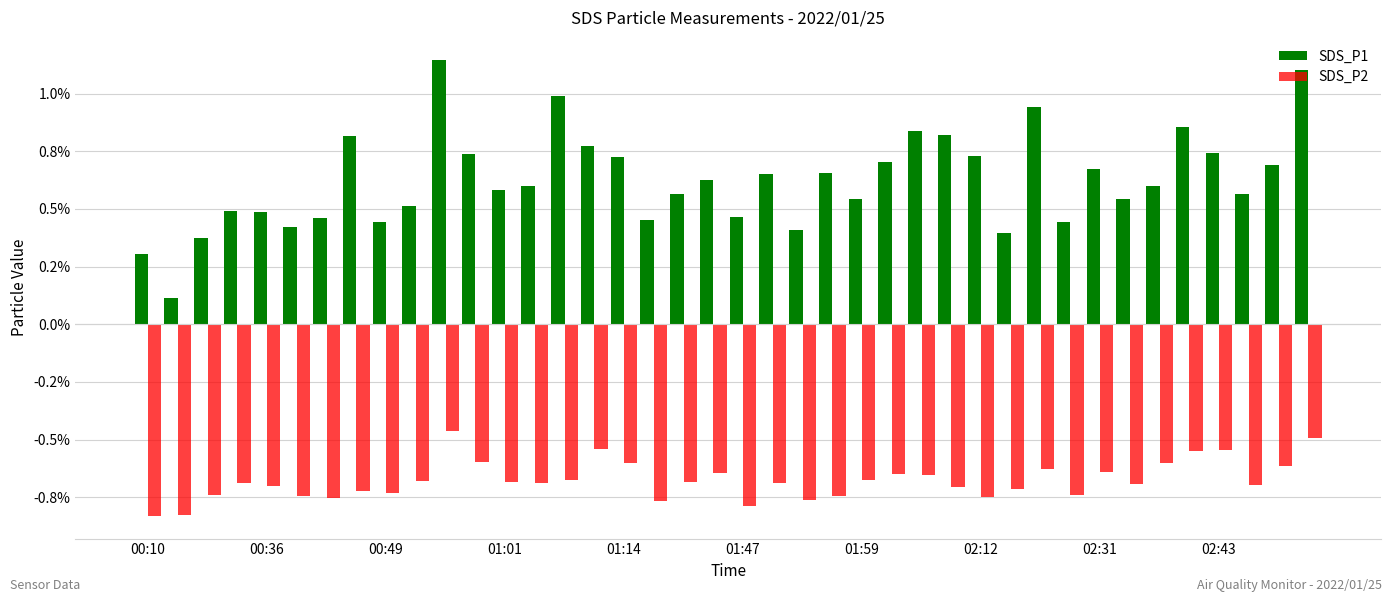

Are the bars grouped side by side (vs. stacked)?

Yes